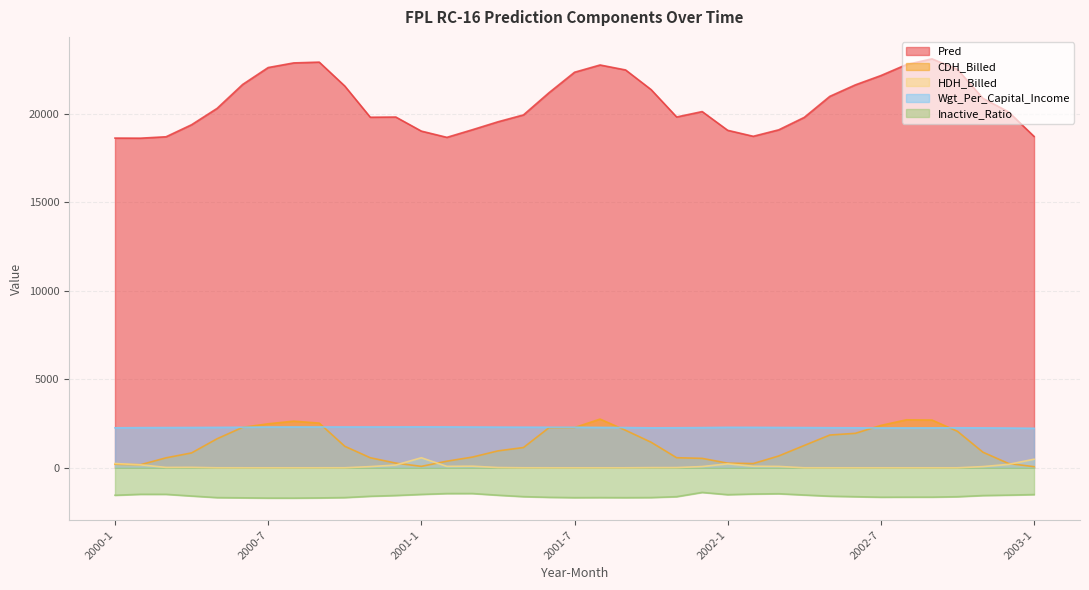

At which category does Wgt_Per_Capital_Income reach its first local valley?

2001-10